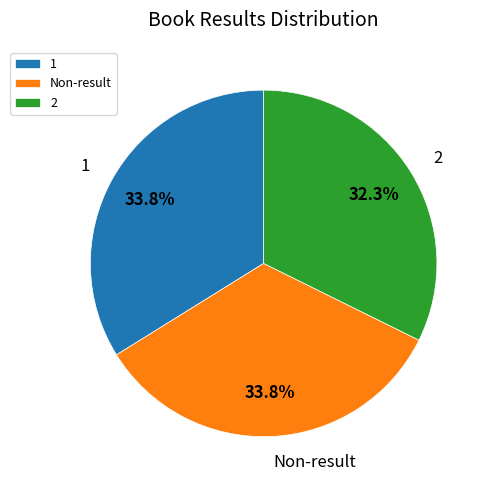

To the nearest percent, what is the difference between the 1 and 2 slice percentages?

2%